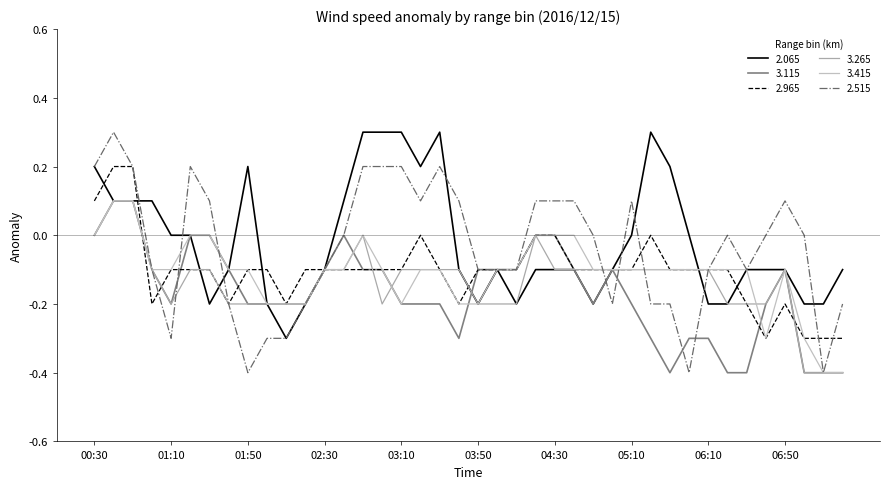

Does the chart have visible grid lines?

No